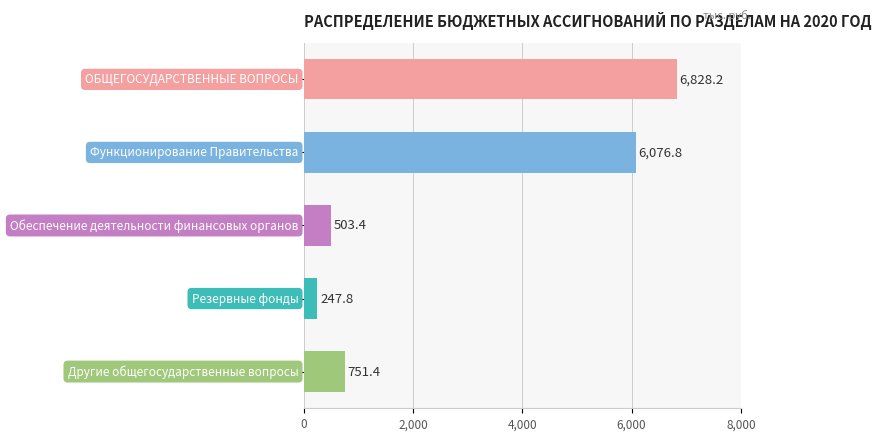

What is the value of the 1st bar from the top?

6828.2